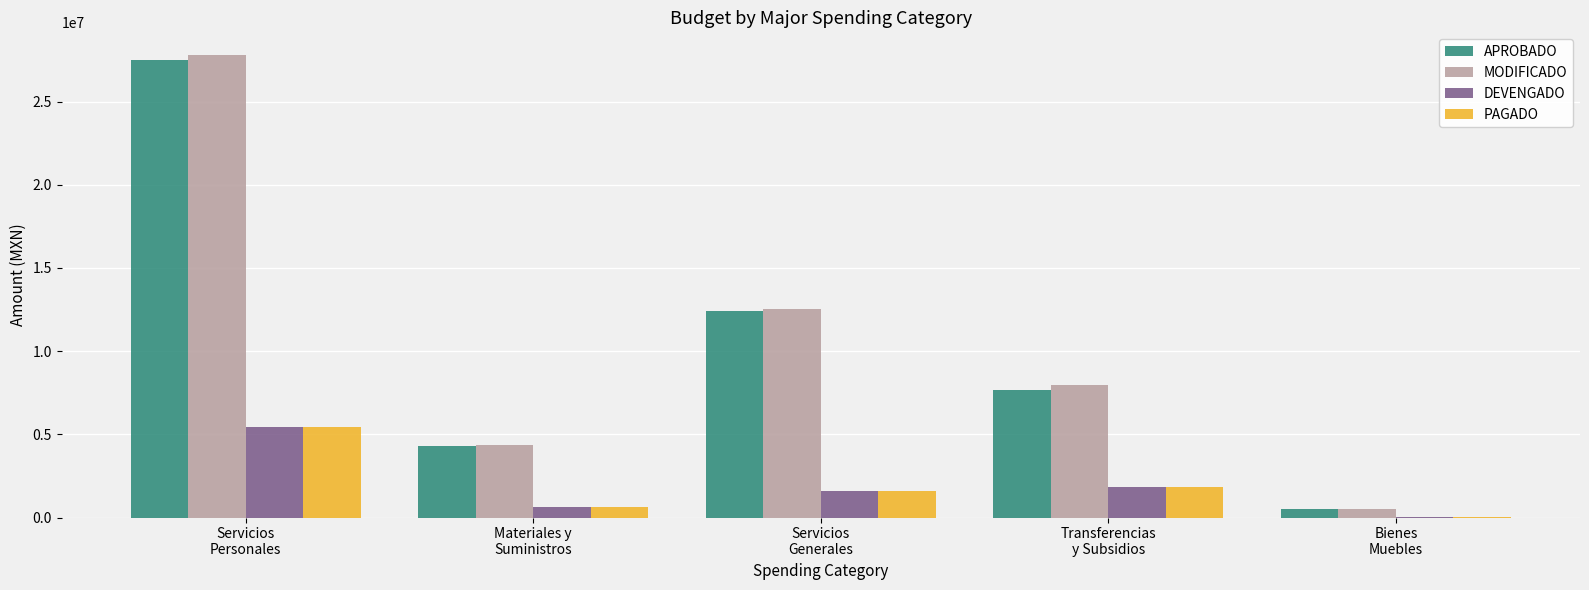

The value of APROBADO at Servicios
Generales is 12431857.3. True or false?

True